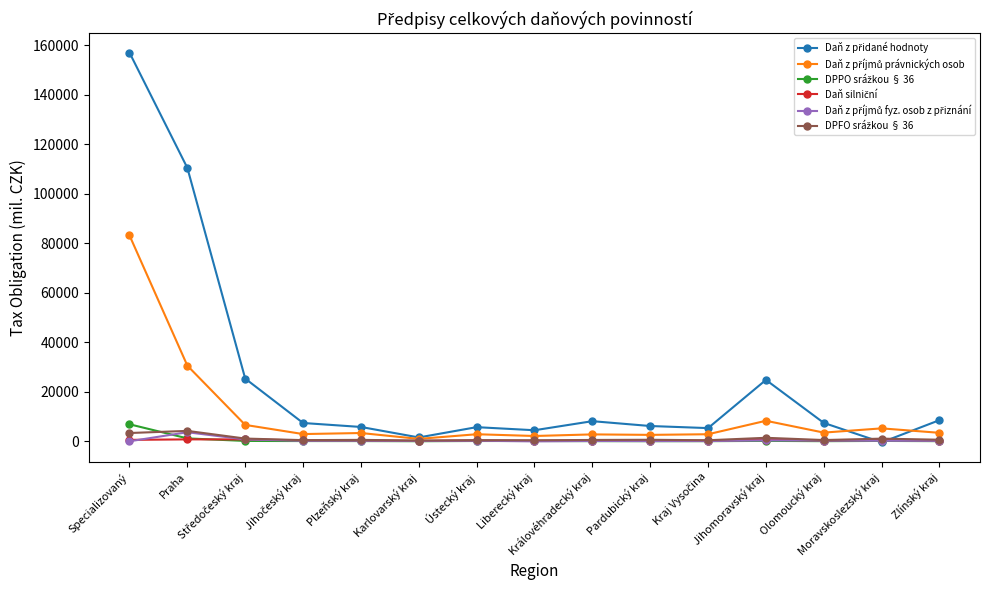

What is the maximum value shown in the chart?

157058.4